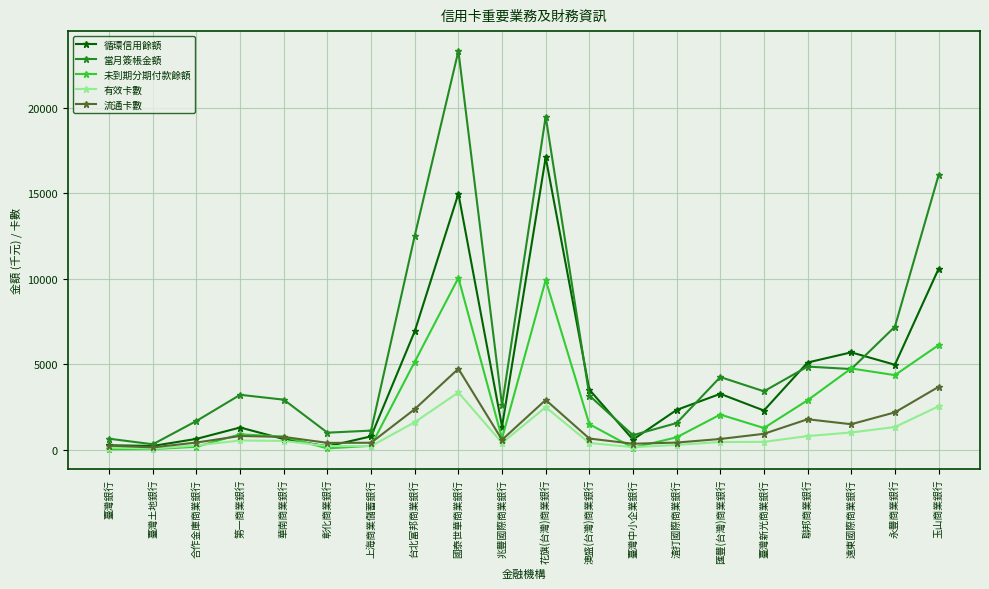

What is the label of the 19th point from the right?

臺灣土地銀行